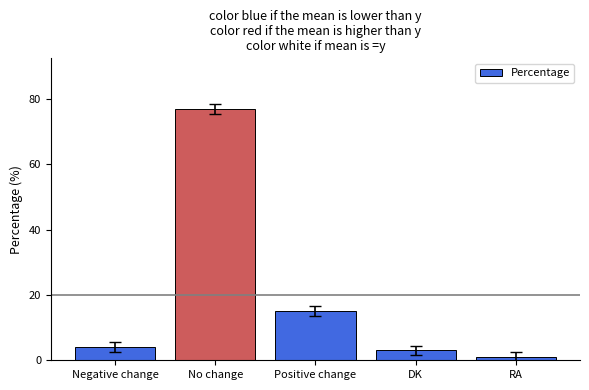

What is the change in value from DK to RA?

-2